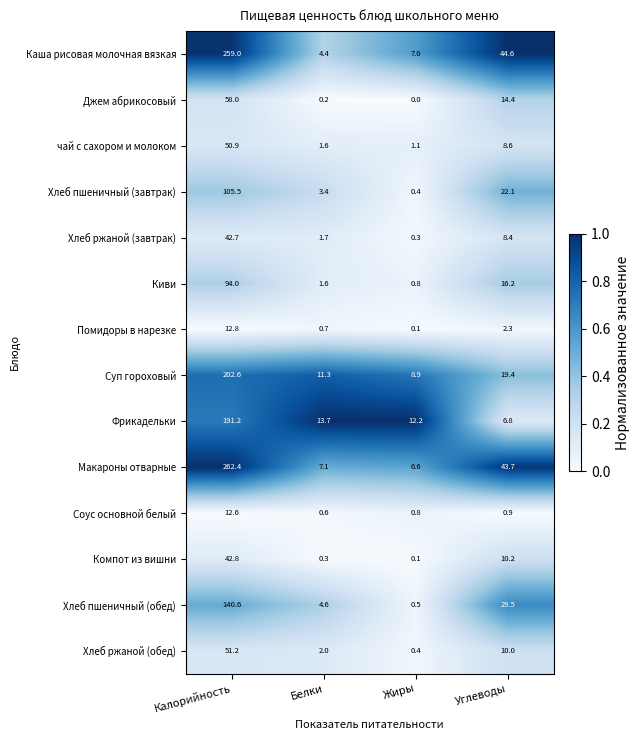

What is the difference between the second highest and second lowest values in the Каша рисовая молочная вязкая series?

37.6